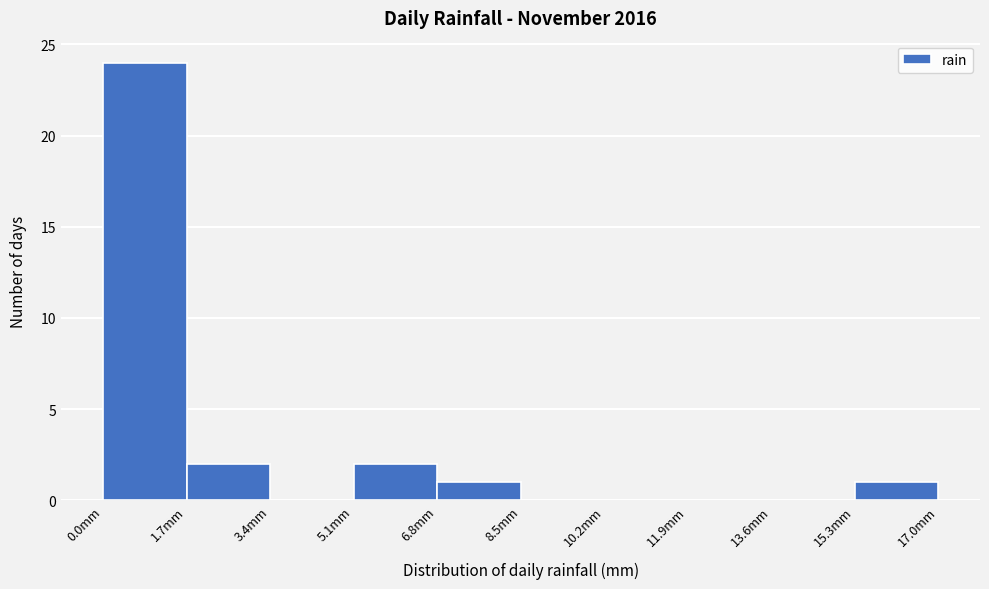

What is the height of the bar covering 6.8 to 8.5 on the x-axis? Neither the bar edges nor the heights are printed on the chart, so give them approximately, as read against the axes.

1